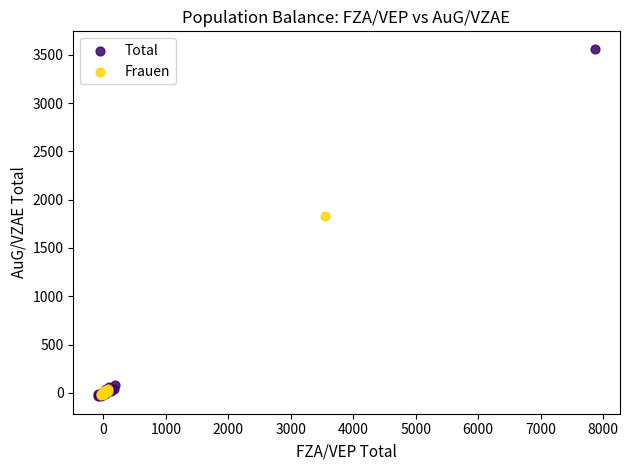

Which series has the widest spread of Y values?

Total